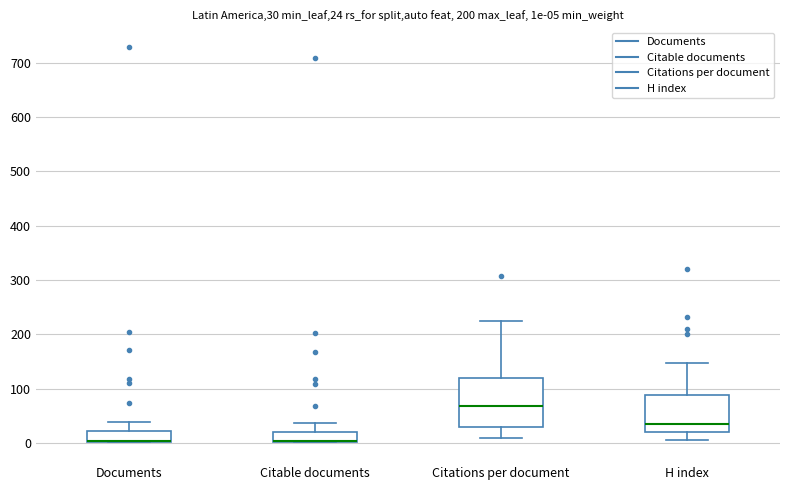

Which box is the tallest, from its lower edge to its upper edge?

Citations per document